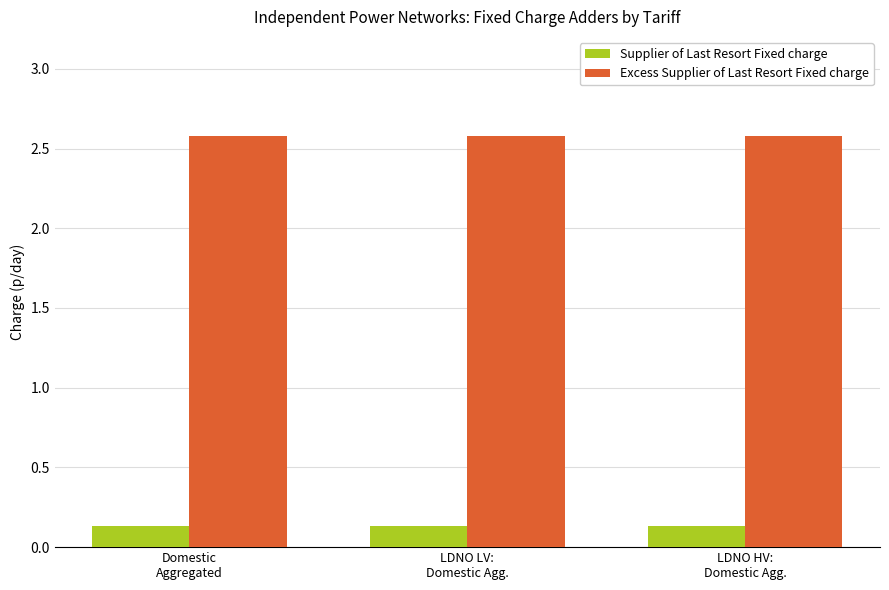

At how many categories does at least one series exceed 1?

3